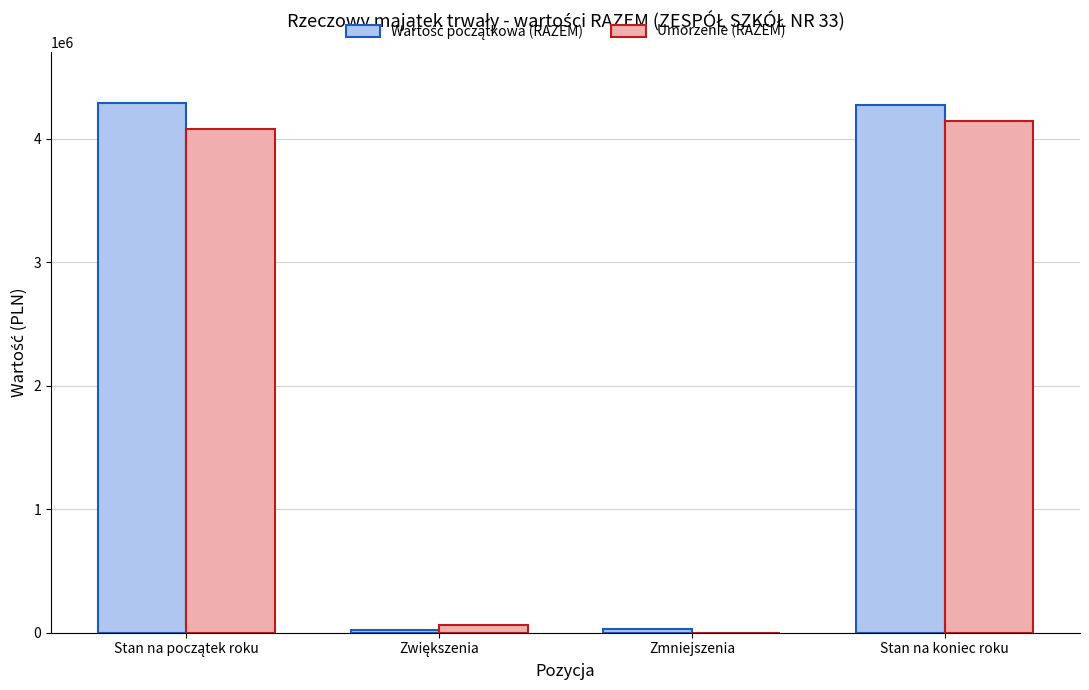

True or false: Umorzenie (RAZEM) has a value of 908502.6 at Stan na koniec roku.

False